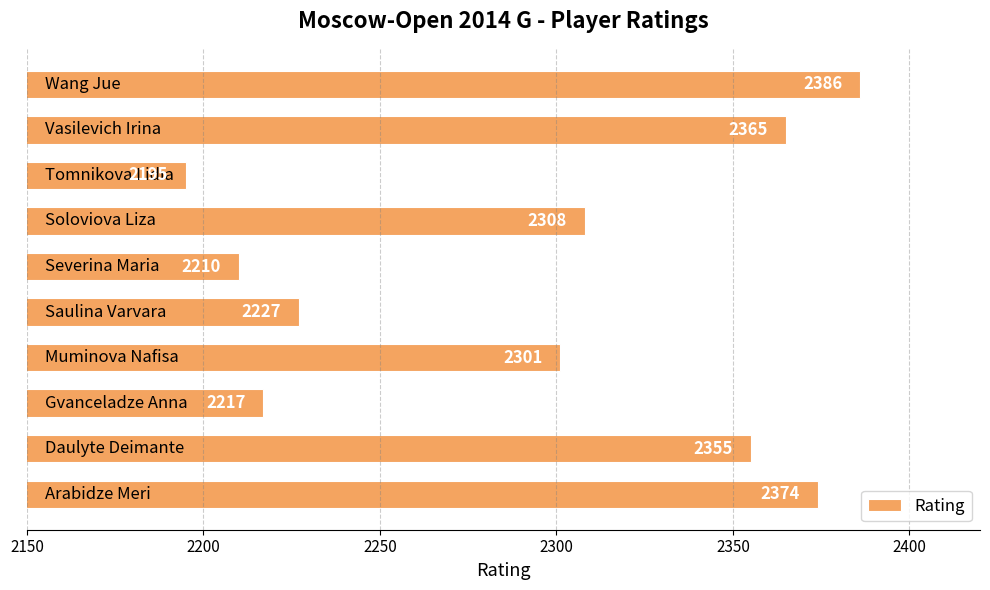

What is the difference between the maximum and second lowest values?

176